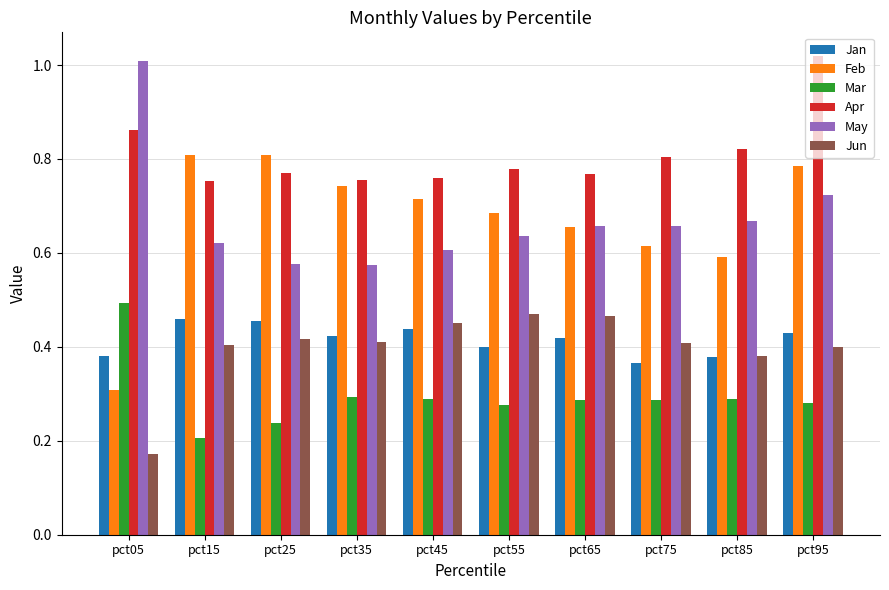

The value of Mar at pct55 is 0.3. True or false?

True